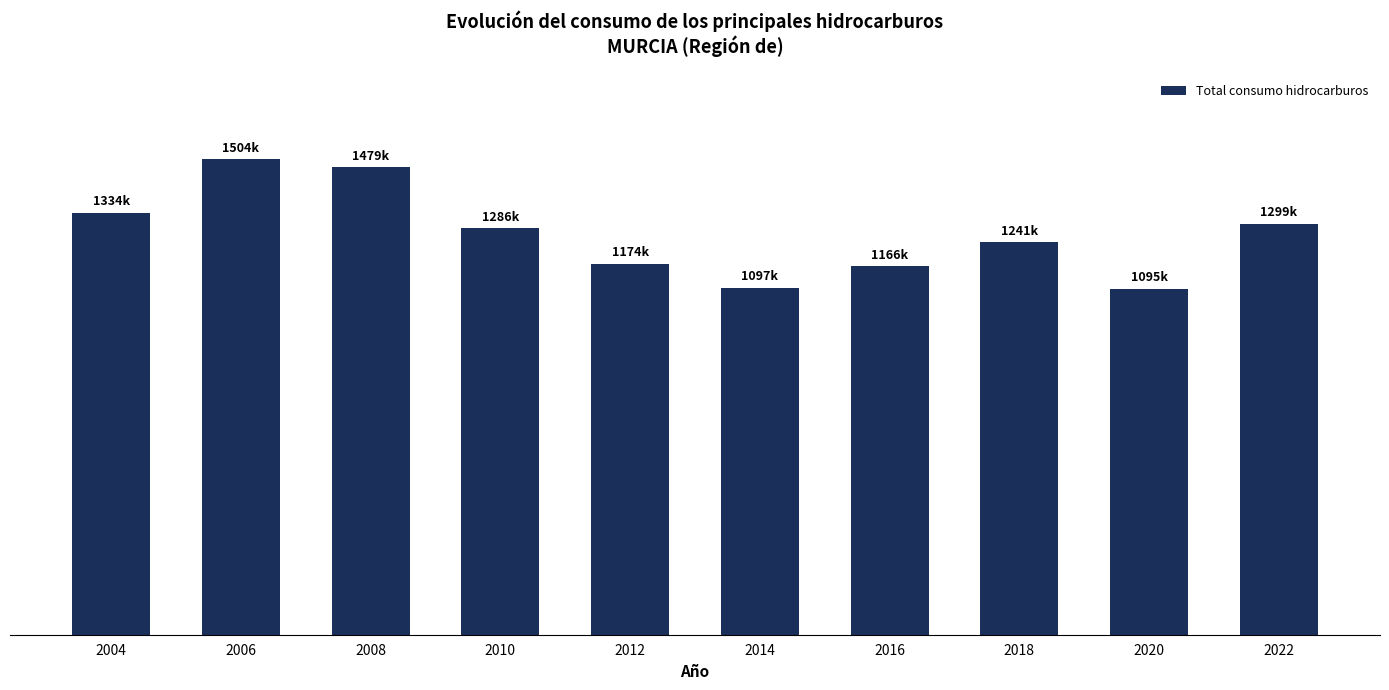

What value does the data have at 2014?

1097392.6